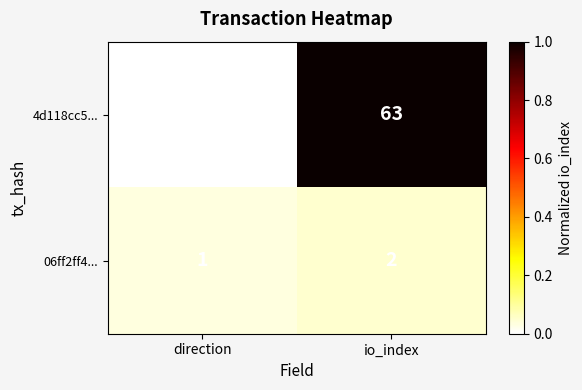

What is the sum of all 4d118cc5... values?

62